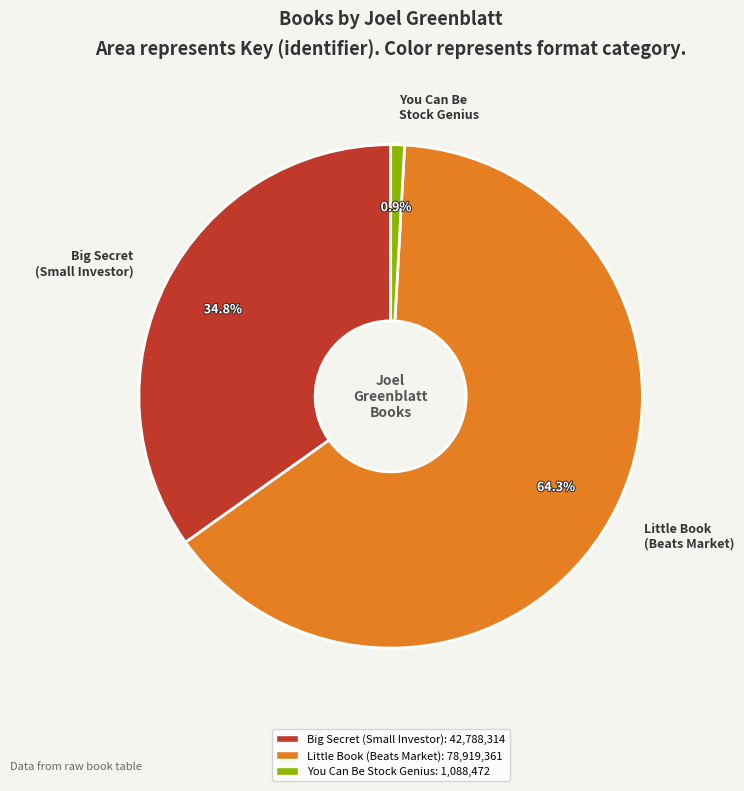

Count the number of slices in the pie.

3